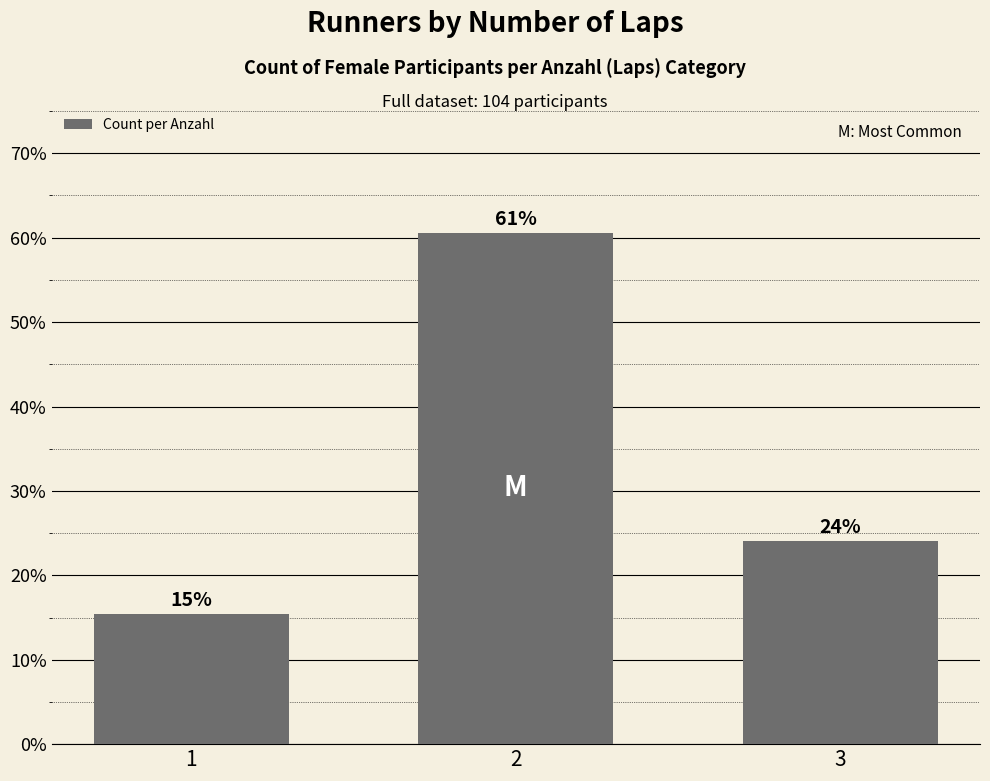

What is the change in value from 1 to 2?

+45.2